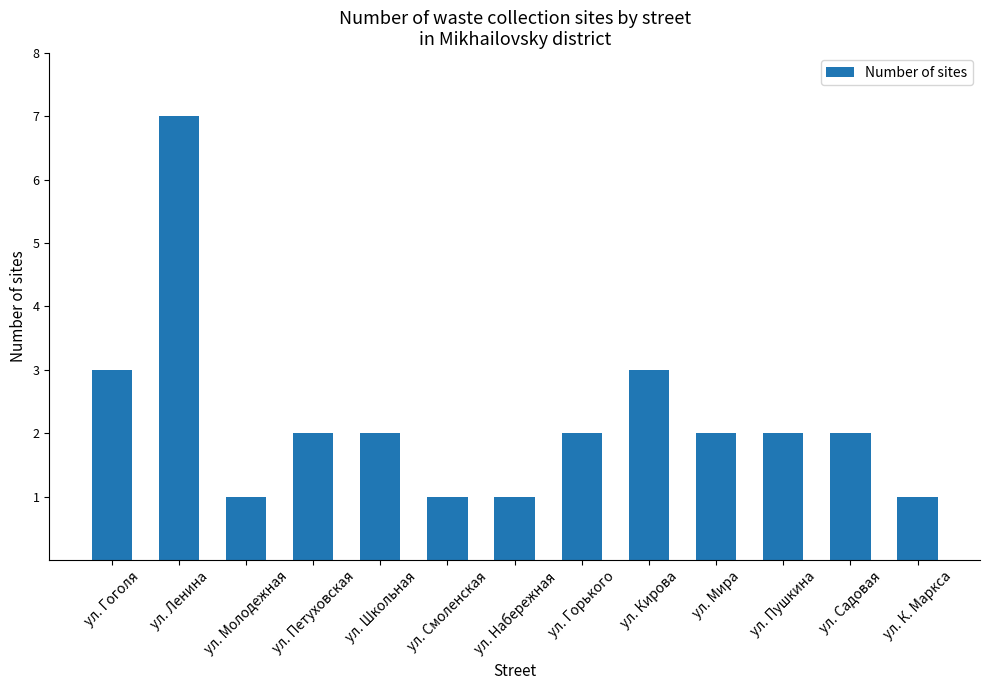

Read the value at ул. Ленина.

7